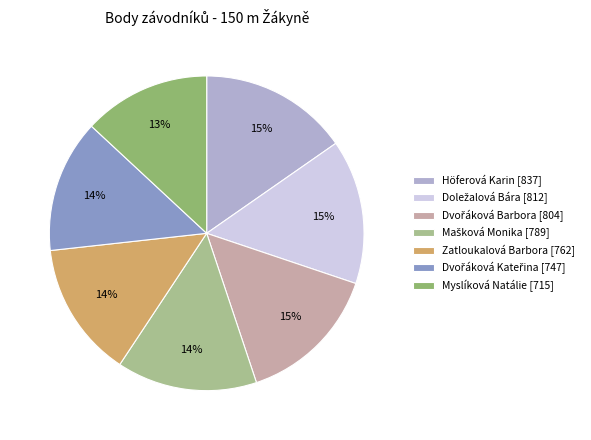

To the nearest percent, what is the average slice percentage?

14%